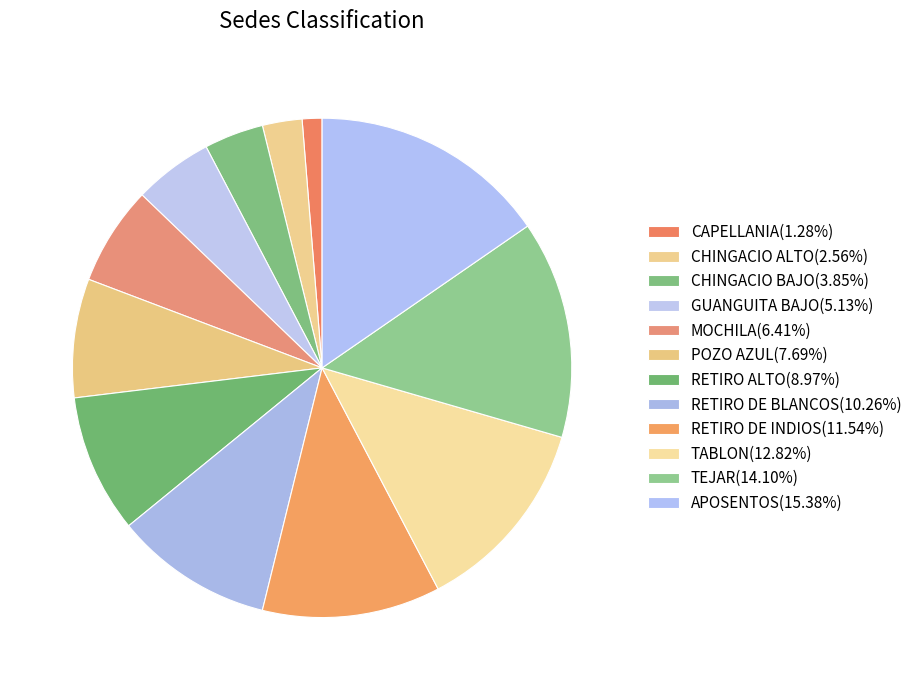

To the nearest percent, what is the difference between the largest and smallest slice percentages?

14%